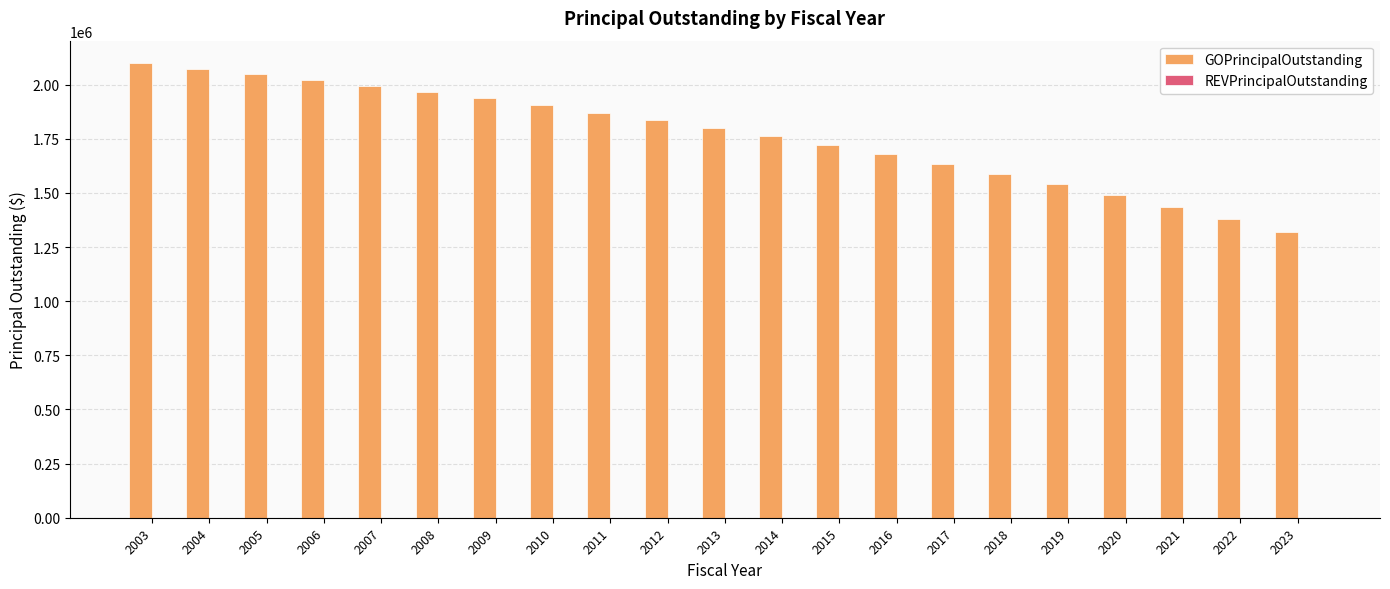

Count the number of data series in this chart.

1